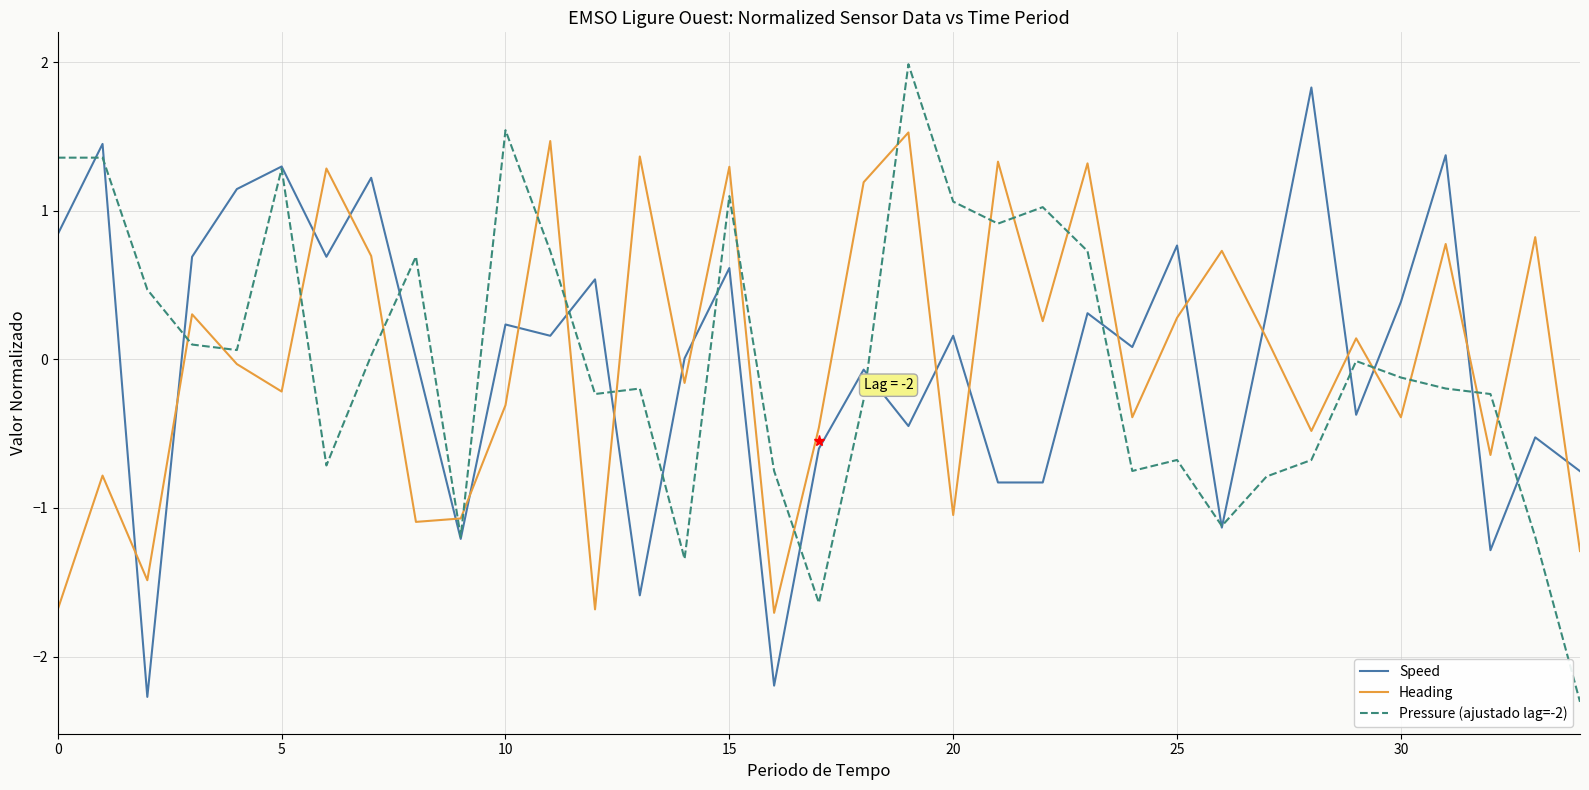

How many lines are shown in the chart?

3